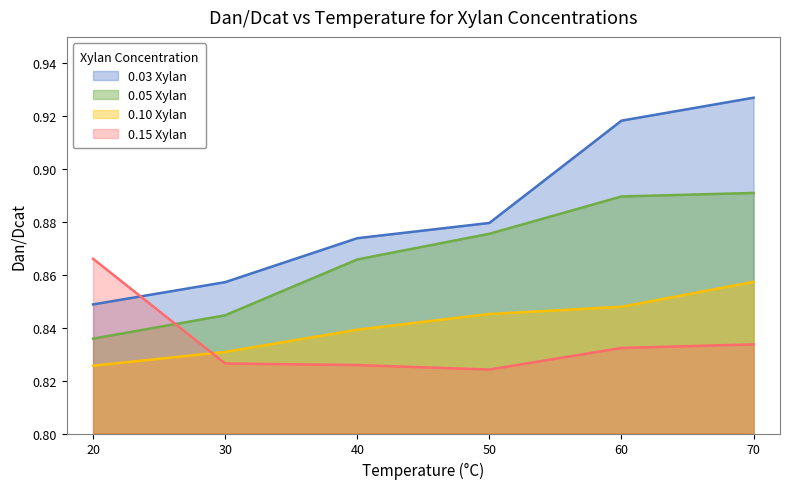

True or false: 0.15 Xylan and 0.05 Xylan cross at least once.

True